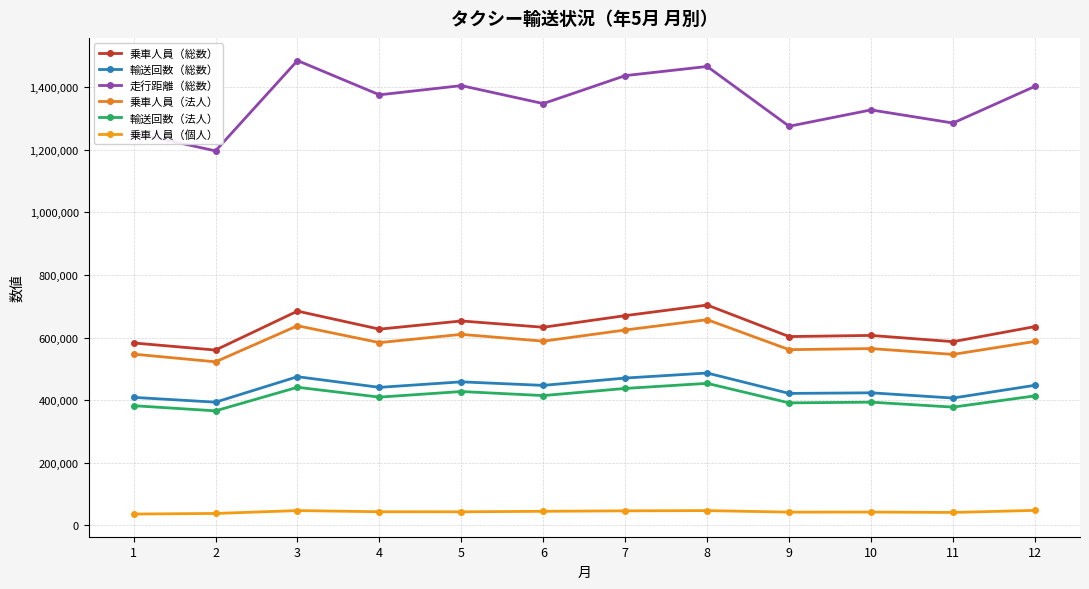

What is the lowest value of the 乗車人員（総数） series?

559860